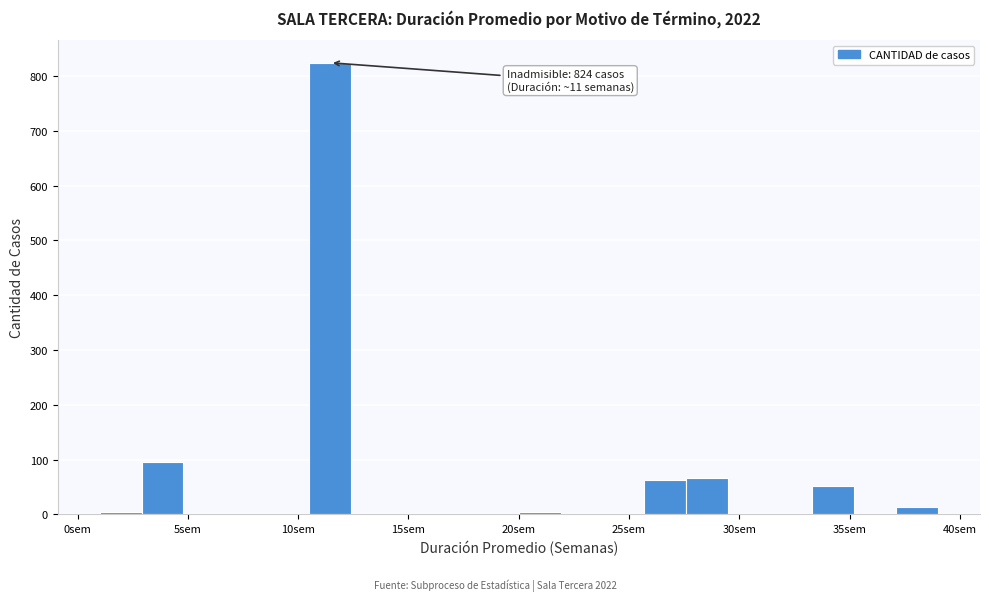

Read against the x-axis, roughly where is the centre of the tallest bar?

11.5